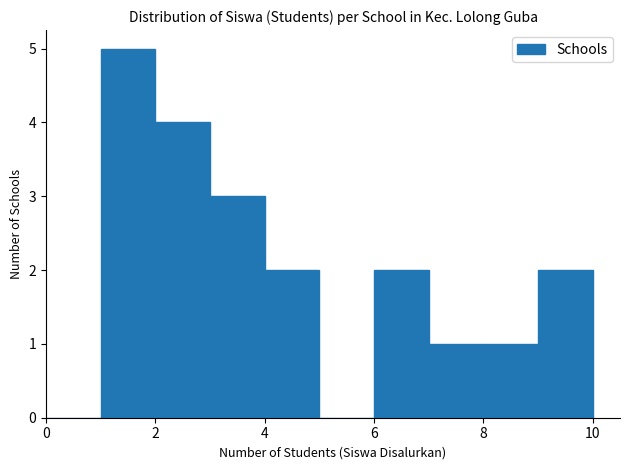

Reading left to right, transcribe this chart: for each bar, give the range it covers on the x-axis and its height. The values are not printed on the chart, so give them approximately, as read against the axis.

0 to 1: 0
1 to 2: 5
2 to 3: 4
3 to 4: 3
4 to 5: 2
5 to 6: 0
6 to 7: 2
7 to 8: 1
8 to 9: 1
9 to 10: 2